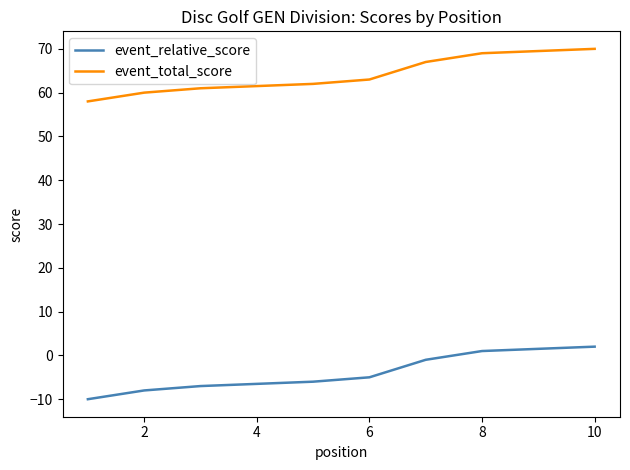

True or false: event_total_score has more than 2 points higher than both neighbors.

False